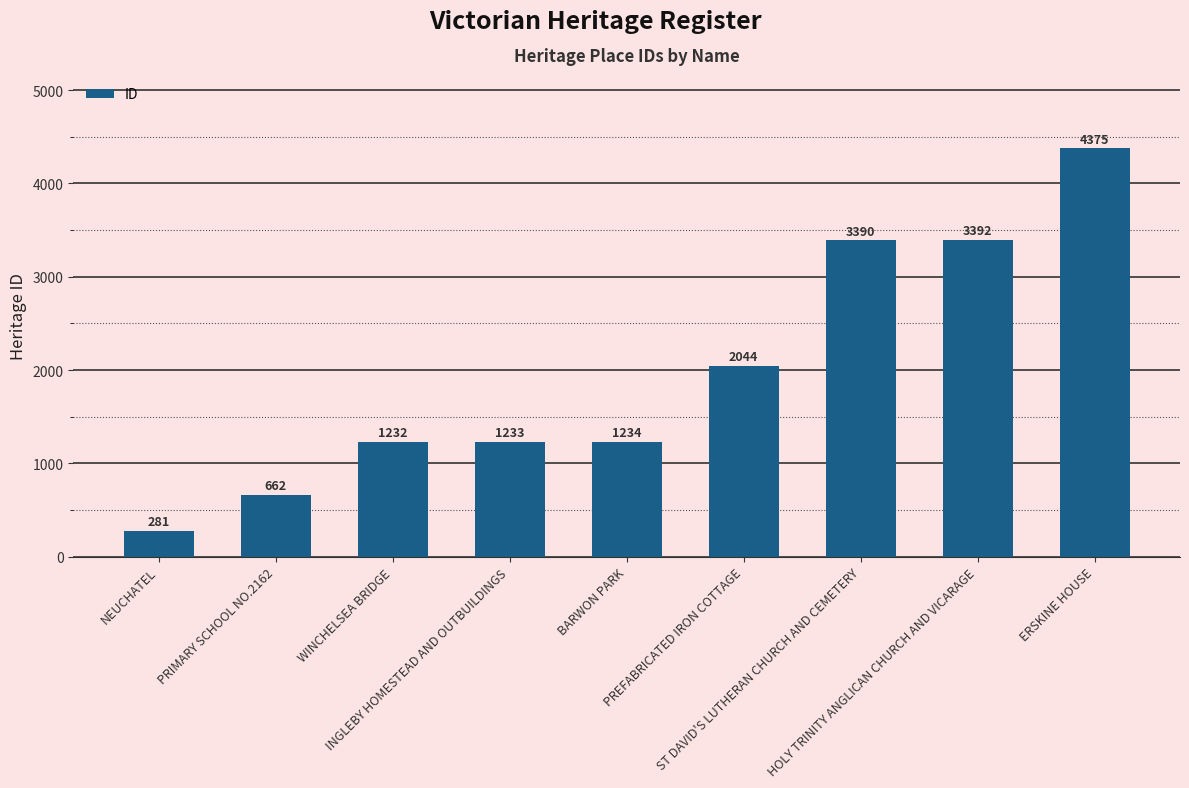

Reading left to right, extract all data points from this chart.

NEUCHATEL=281	PRIMARY SCHOOL NO.2162=662	WINCHELSEA BRIDGE=1232	INGLEBY HOMESTEAD AND OUTBUILDINGS=1233	BARWON PARK=1234	PREFABRICATED IRON COTTAGE=2044	ST DAVID'S LUTHERAN CHURCH AND CEMETERY=3390	HOLY TRINITY ANGLICAN CHURCH AND VICARAGE=3392	ERSKINE HOUSE=4375